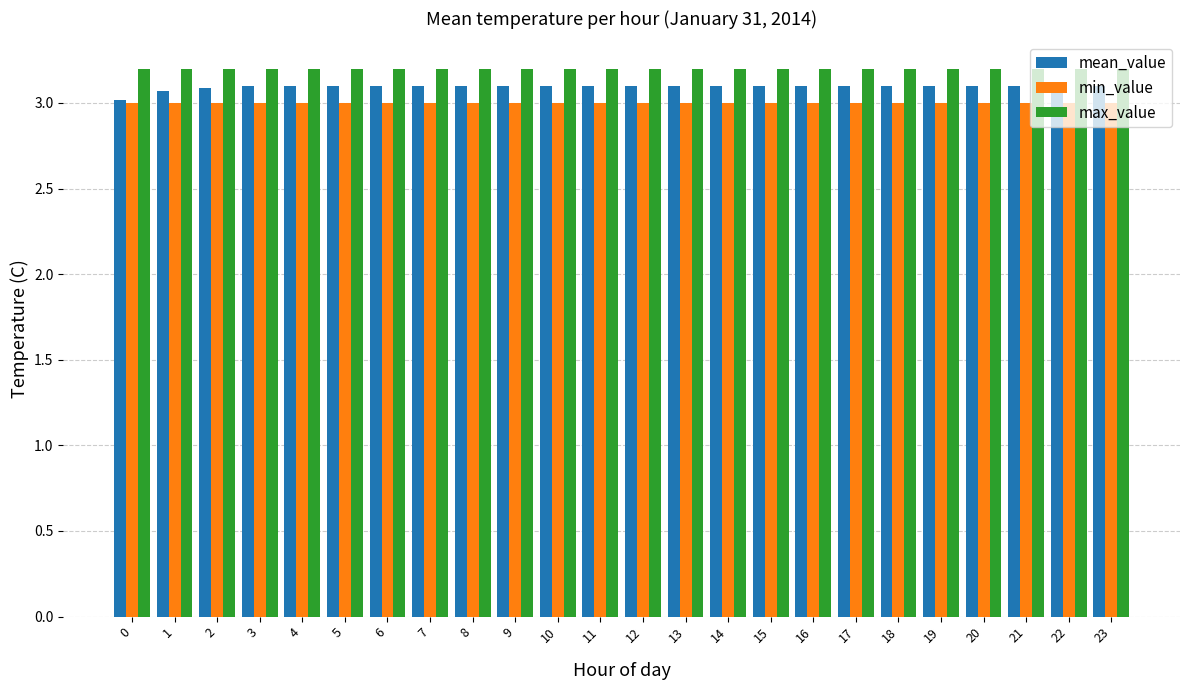

Reading left to right, what are all the values shown in this chart?

mean_value: 0=3.0	1=3.1	2=3.1	3=3.1	4=3.1	5=3.1	6=3.1	7=3.1	8=3.1	9=3.1	10=3.1	11=3.1	12=3.1	13=3.1	14=3.1	15=3.1	16=3.1	17=3.1	18=3.1	19=3.1	20=3.1	21=3.1	22=3.1	23=3.1
min_value: 0=3.0	1=3.0	2=3.0	3=3.0	4=3.0	5=3.0	6=3.0	7=3.0	8=3.0	9=3.0	10=3.0	11=3.0	12=3.0	13=3.0	14=3.0	15=3.0	16=3.0	17=3.0	18=3.0	19=3.0	20=3.0	21=3.0	22=3.0	23=3.0
max_value: 0=3.2	1=3.2	2=3.2	3=3.2	4=3.2	5=3.2	6=3.2	7=3.2	8=3.2	9=3.2	10=3.2	11=3.2	12=3.2	13=3.2	14=3.2	15=3.2	16=3.2	17=3.2	18=3.2	19=3.2	20=3.2	21=3.2	22=3.2	23=3.2